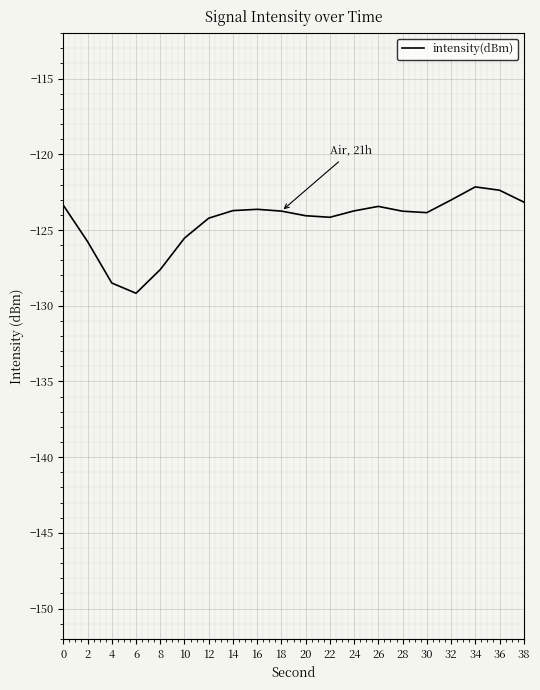

Is it true that the value at 6 is -129.2?

True